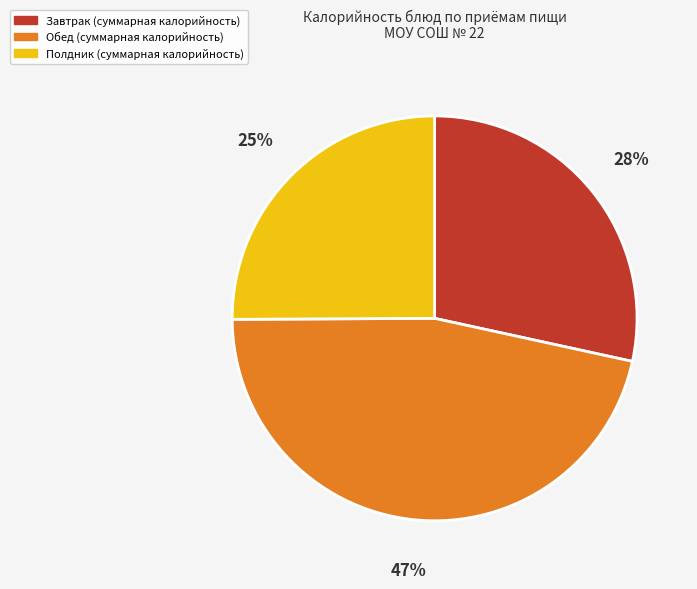

Does any single category account for the majority?

No